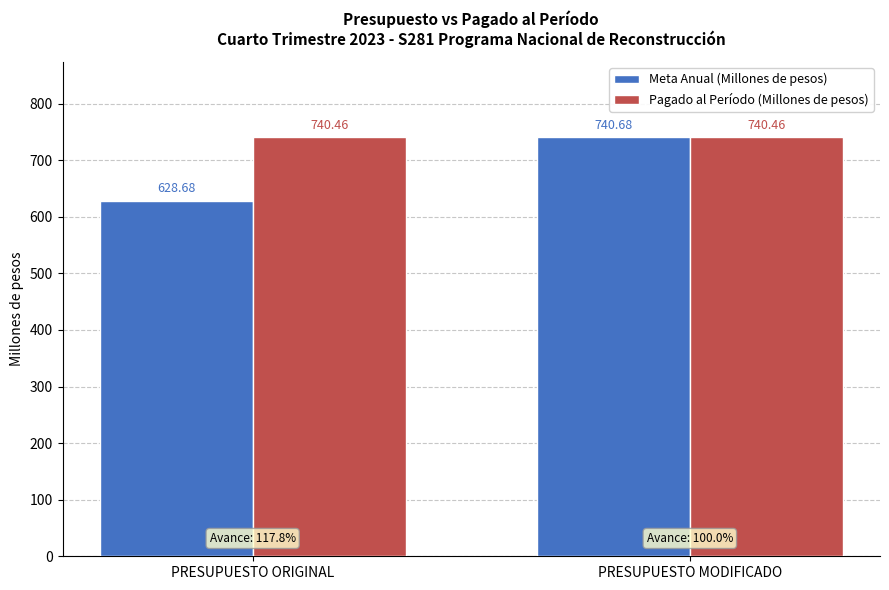

Reading left to right, transcribe all the data shown in this chart.

Meta Anual (Millones de pesos): 628.7	740.7
Pagado al Período (Millones de pesos): 740.5	740.5